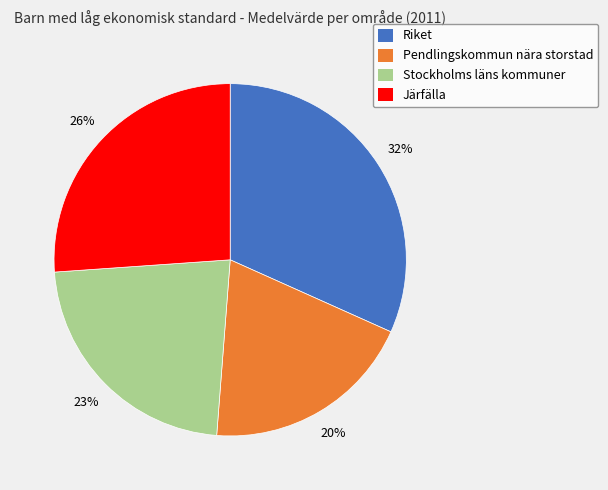

Which slice is the largest?

Riket